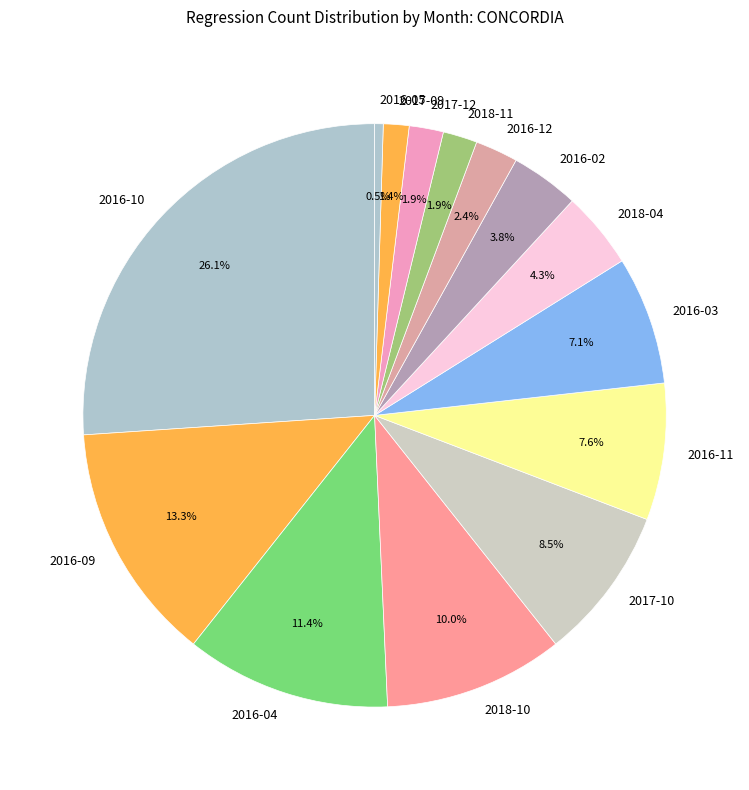

What is the total percentage of 2018-04 and 2016-03?

11.4%